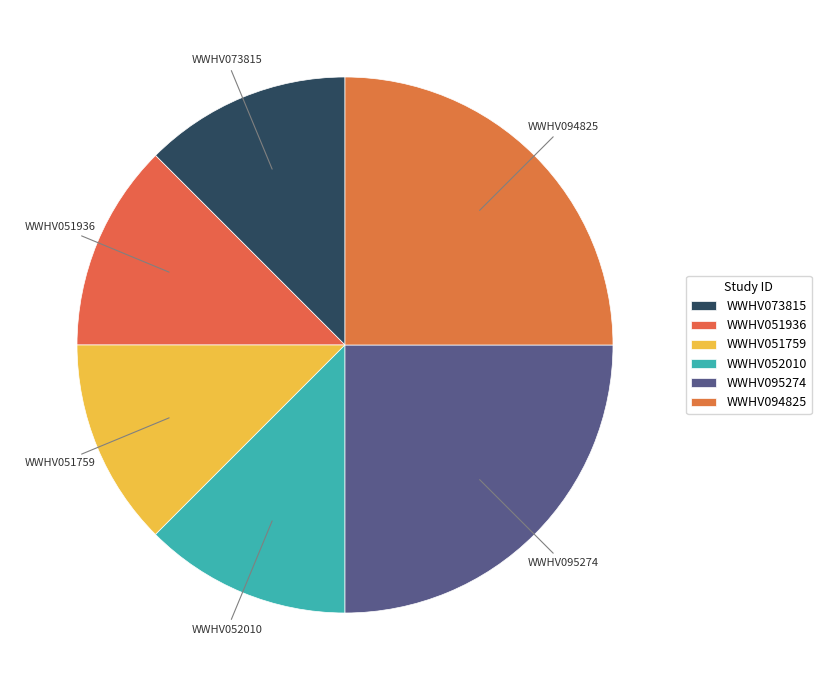

Does WWHV052010 represent more than half of the total?

No